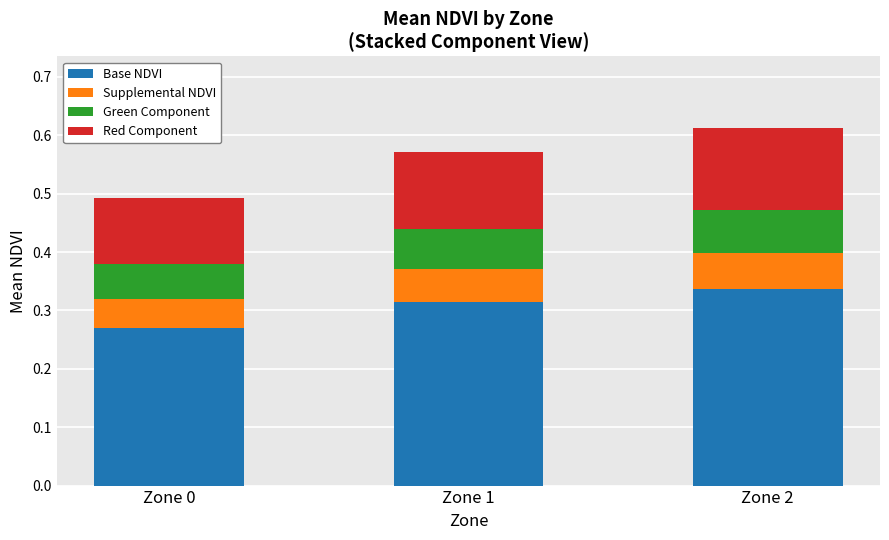

At which label does Base NDVI reach its peak?

Zone 2